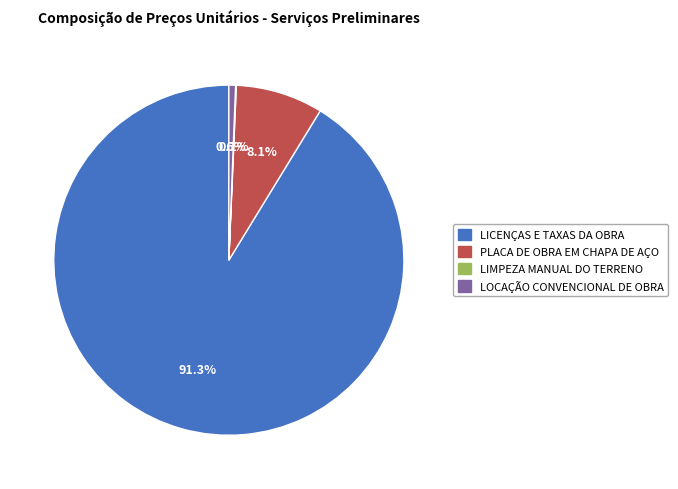

True or false: LOCAÇÃO CONVENCIONAL DE OBRA accounts for 1% of the total.

True